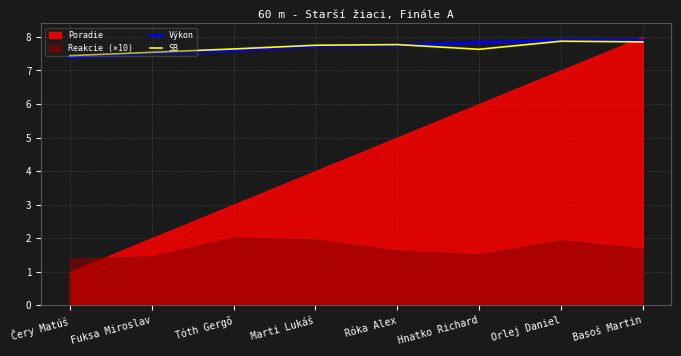

The Výkon series shows 7.5 at Fuksa Miroslav. True or false?

True